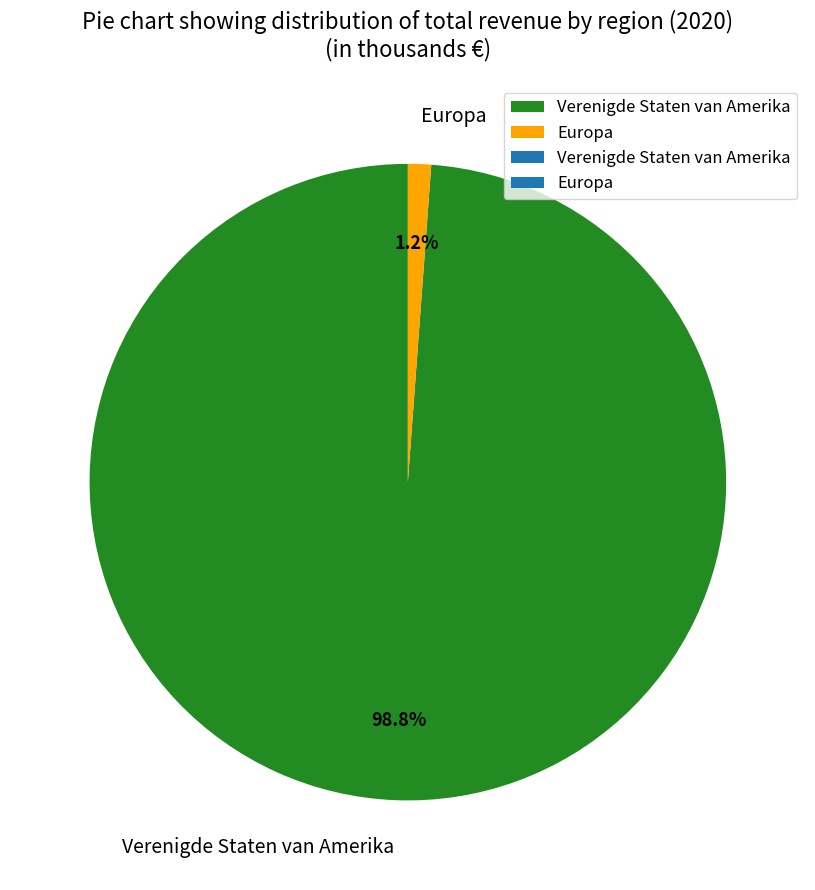

Does any single category account for the majority?

Yes